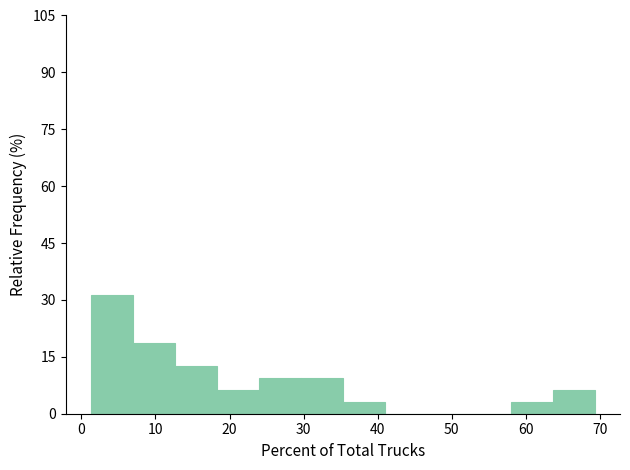

Reading left to right, list every bar in this chart as the range it spans on the x-axis followed by its height. Neither the bar edges nor the heights are printed on the chart, so give them approximately, as read against the axes.

1 to 7: 32
7 to 13: 18
13 to 18: 12
18 to 24: 6
24 to 30: 10
30 to 35: 10
35 to 41: 4
41 to 47: 0
47 to 52: 0
52 to 58: 0
58 to 64: 4
64 to 69: 6